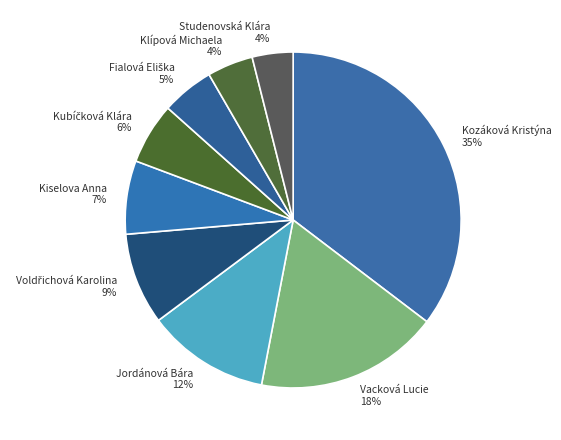

To the nearest percent, what is the combined percentage of Studenovská Klára and Jordánová Bára?

16%